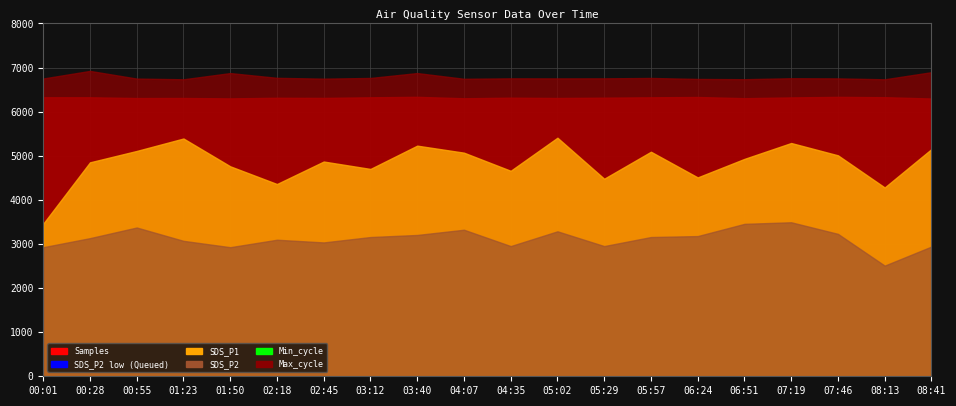

True or false: Min_cycle (Available CPU cores) and SDS_P2 low (Queued Jobs) intersect in this chart.

False